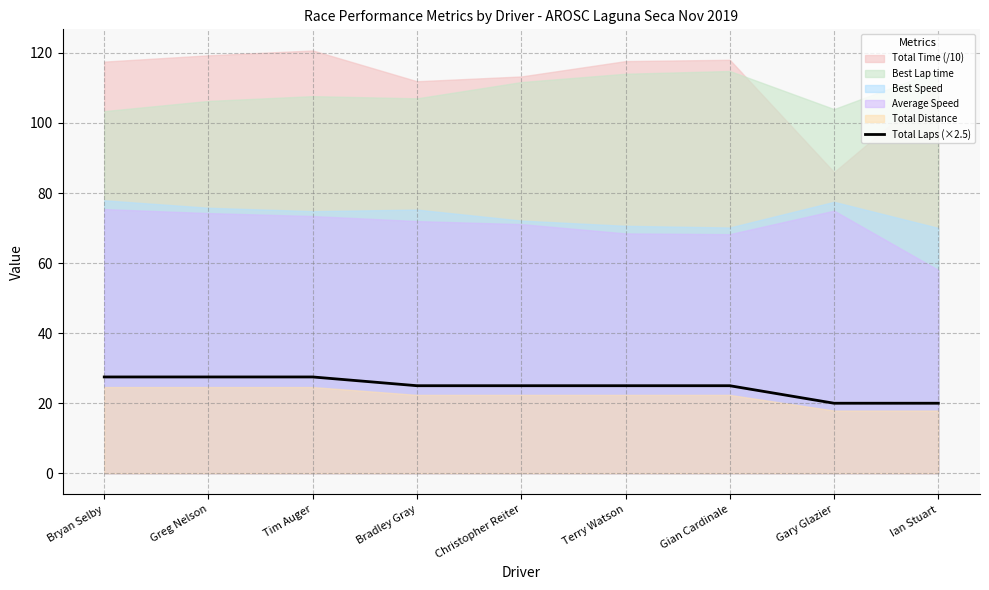

How many data points are above 25?

3